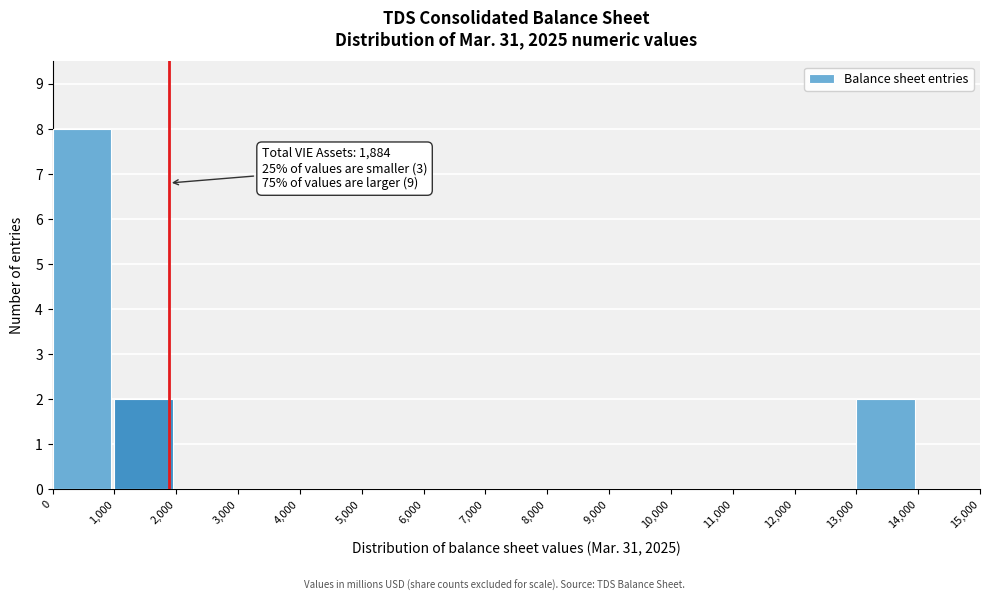

Over which range of the x-axis is the bar tallest?

0 to 1,000